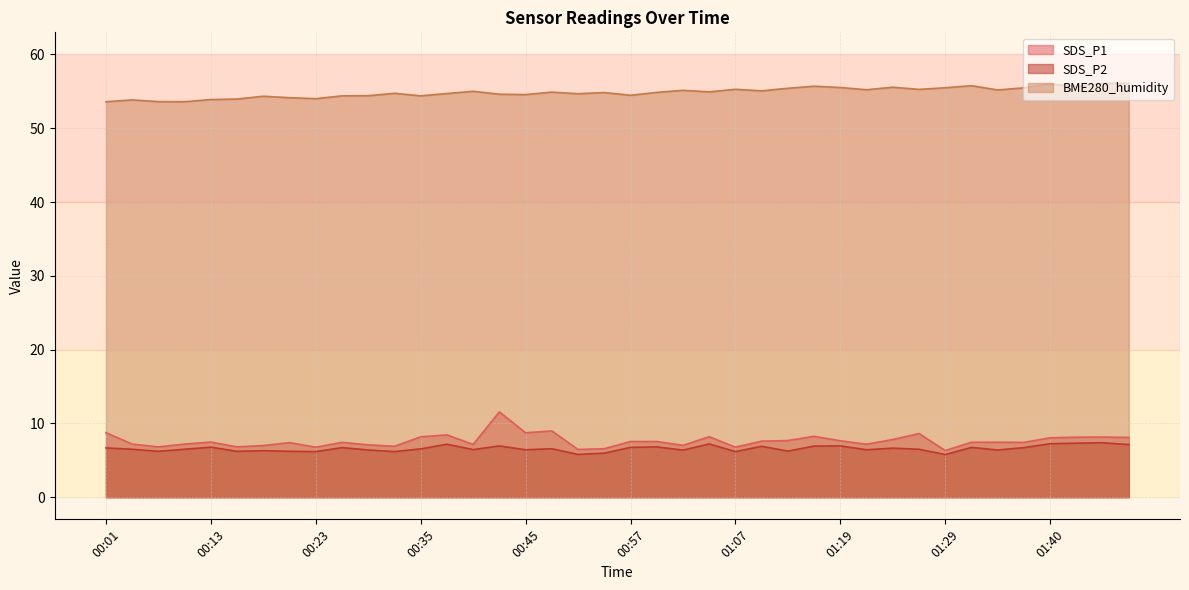

True or false: BME280_humidity and SDS_P2 intersect in this chart.

False